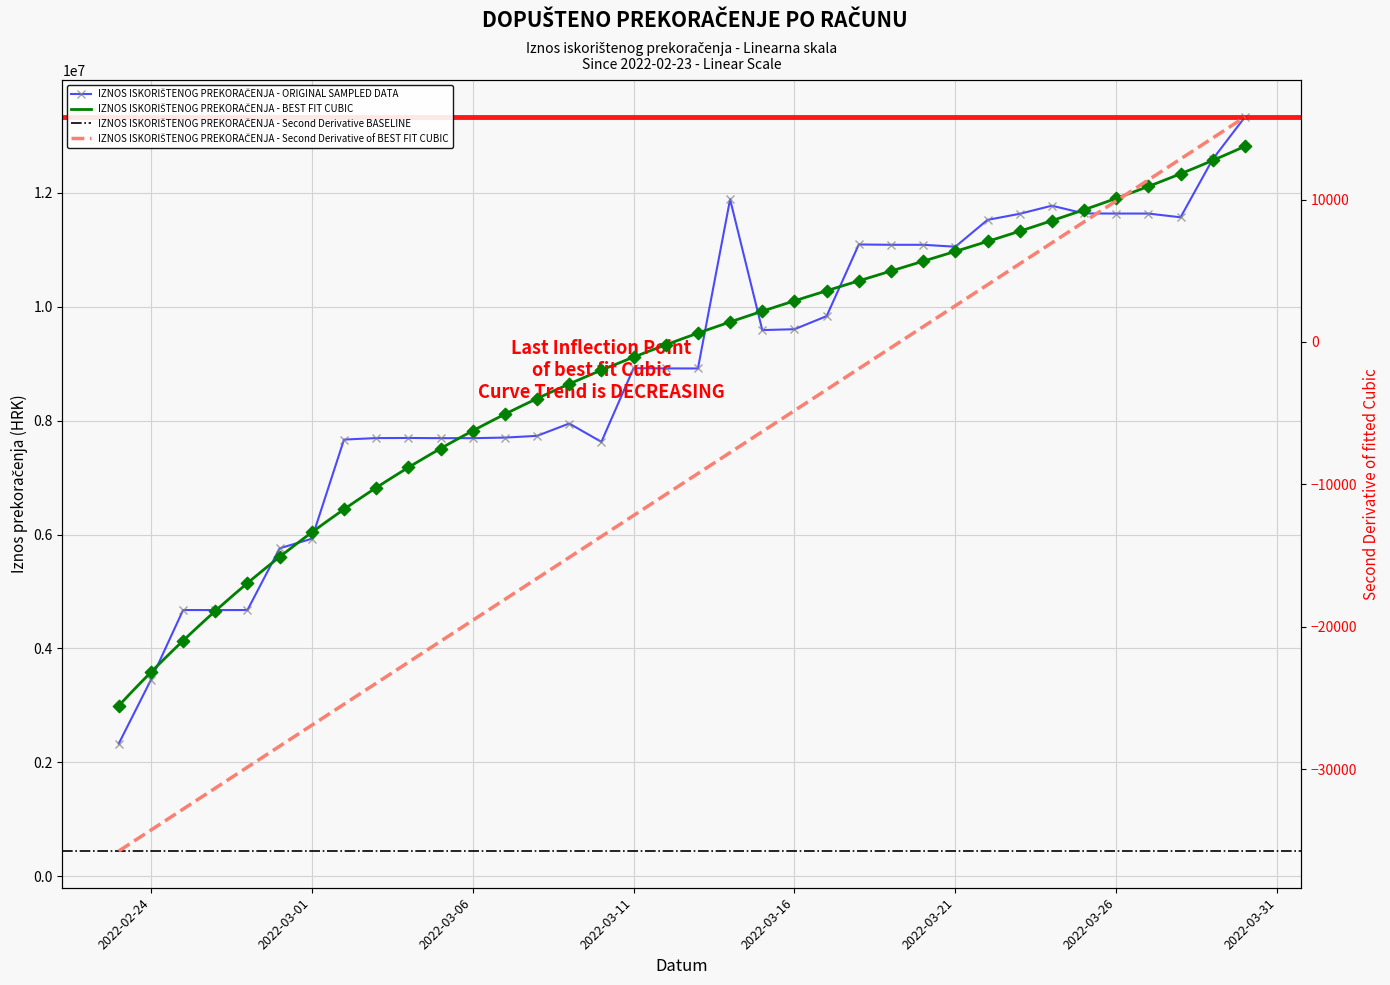

What is the change in value from 2022-02-28 to 2022-03-04?

+1936635.8